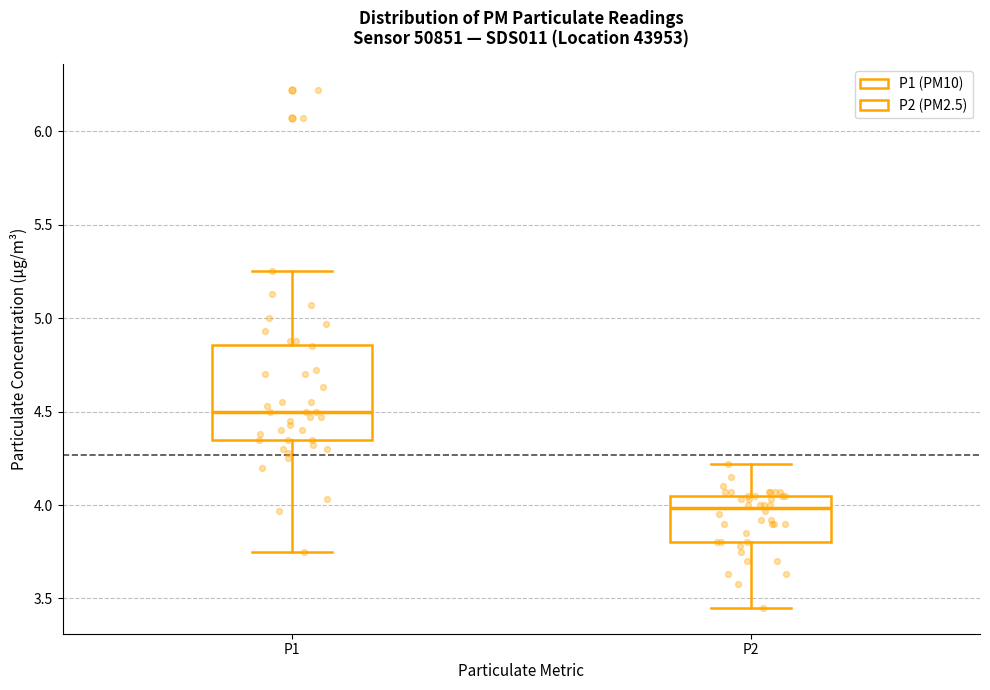

Reading left to right, transcribe this box plot: for each box, give where its median line is, the range the box spans, and where its two whiskers end, as read against the y-axis. The values are not printed on the chart, so give them approximately, as read against the axis.

P1: median 4.50, box 4.35 to 4.85, whiskers 3.75 to 5.25
P2: median 4.00, box 3.80 to 4.05, whiskers 3.45 to 4.20